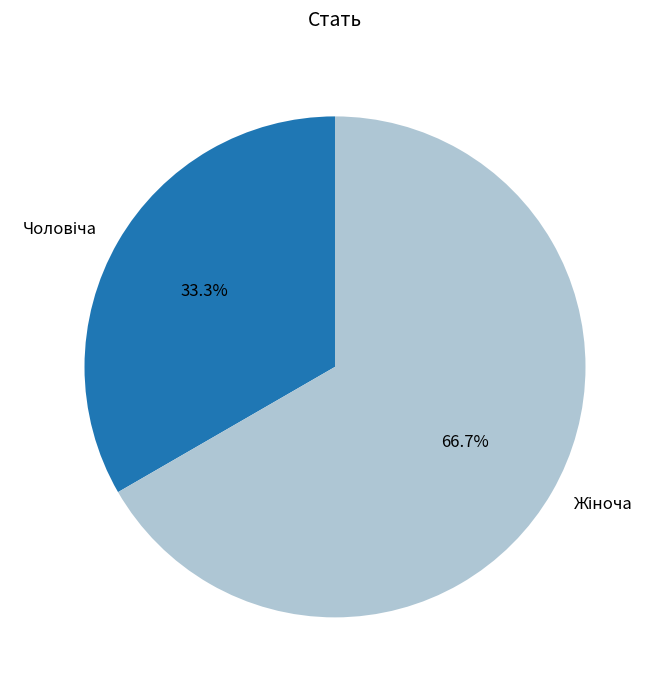

Is there a majority slice in this chart?

Yes